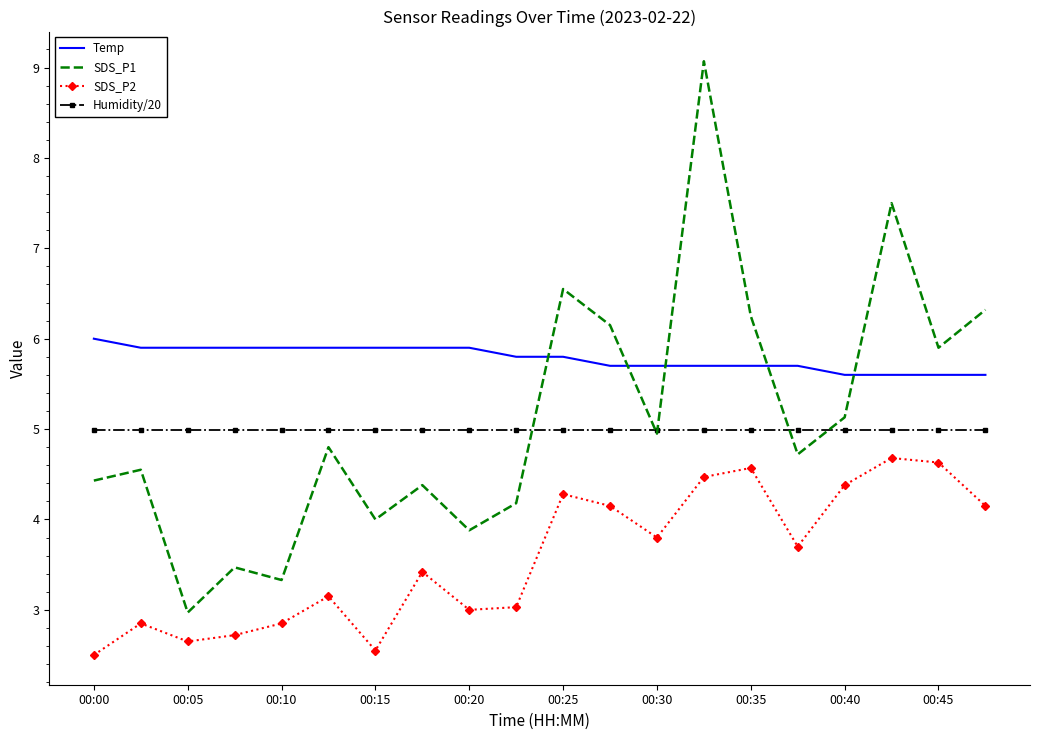

Which series has the largest total across all categories?

Temp